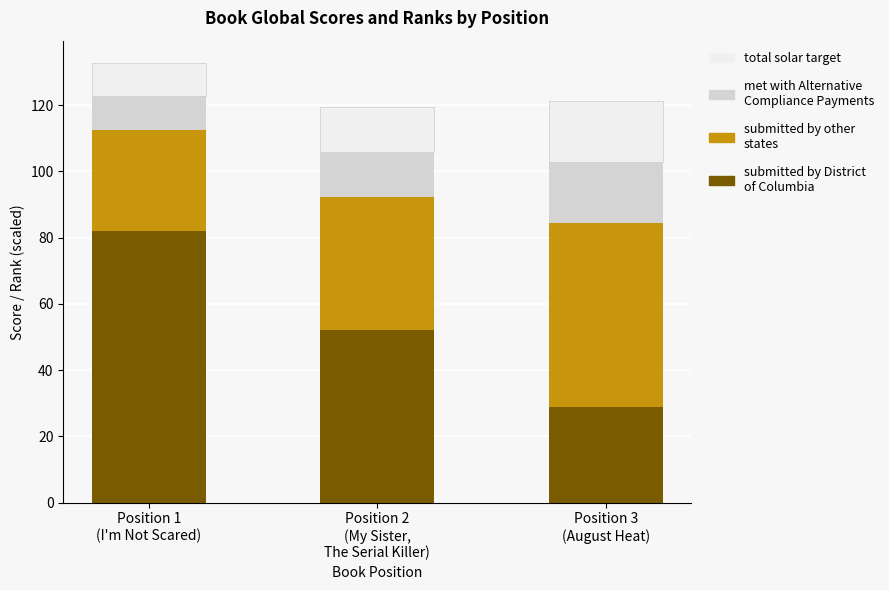

At which category is the sum across all series the highest?

Position 1
(I'm Not Scared)